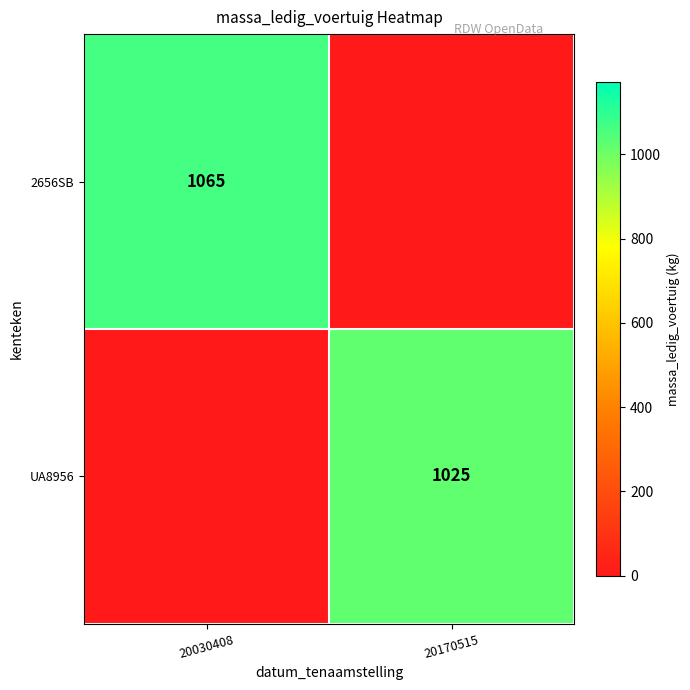

Is it true that UA8956 equals 1025 at 20170515?

True